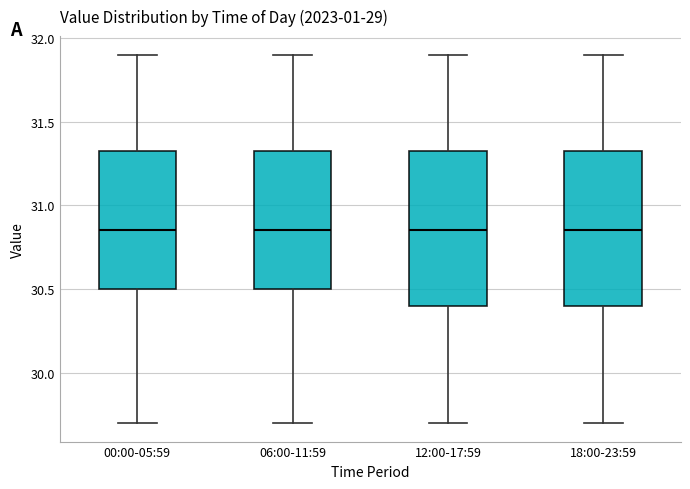

Where is the lower edge of the box for 00:00-05:59 on the y-axis? The values are not printed on the chart, so give them approximately, as read against the axis.

30.50